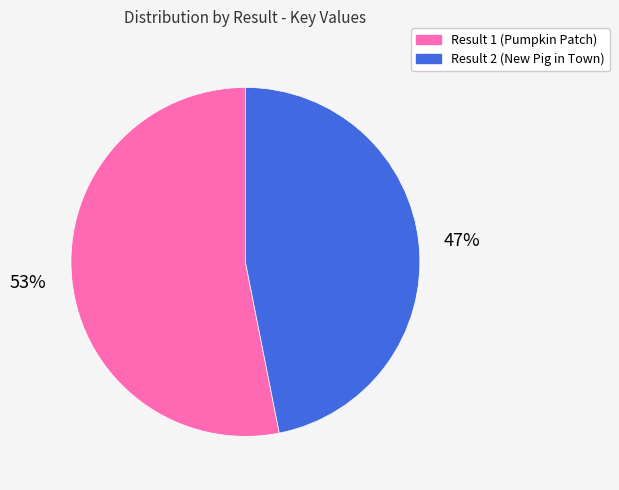

Does any single category account for the majority?

Yes